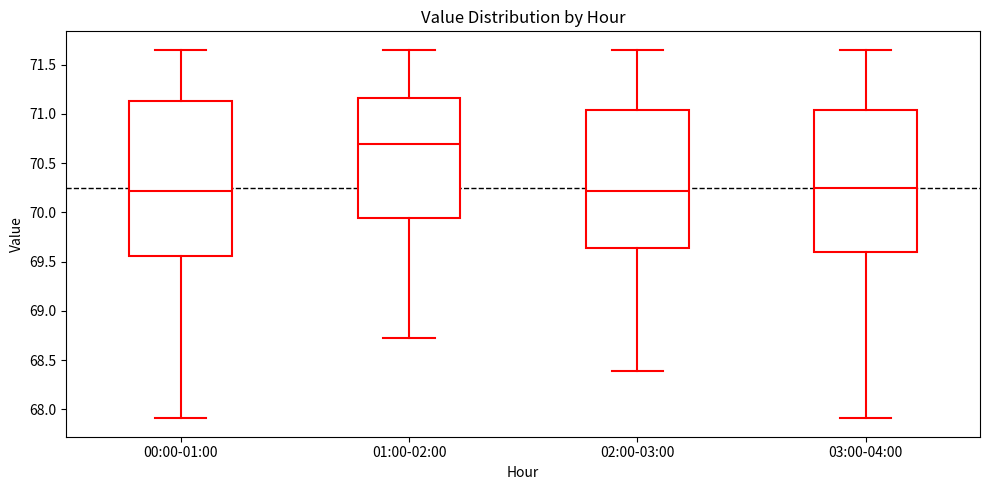

Reading left to right, read every box against the y-axis: the position of its median line, the range the box covers, and the ends of its whiskers. The values are not printed on the chart, so give them approximately, as read against the axis.

00:00-01:00: median 70.20, box 69.55 to 71.15, whiskers 67.90 to 71.65
01:00-02:00: median 70.70, box 69.95 to 71.15, whiskers 68.70 to 71.65
02:00-03:00: median 70.20, box 69.65 to 71.05, whiskers 68.40 to 71.65
03:00-04:00: median 70.25, box 69.60 to 71.05, whiskers 67.90 to 71.65